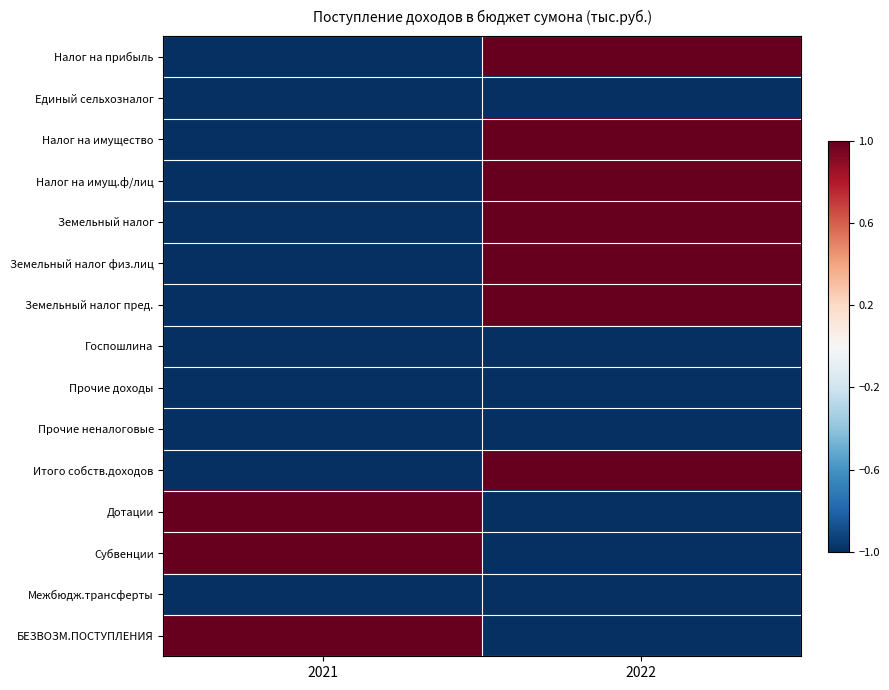

At how many categories does at least one series exceed 0?

2